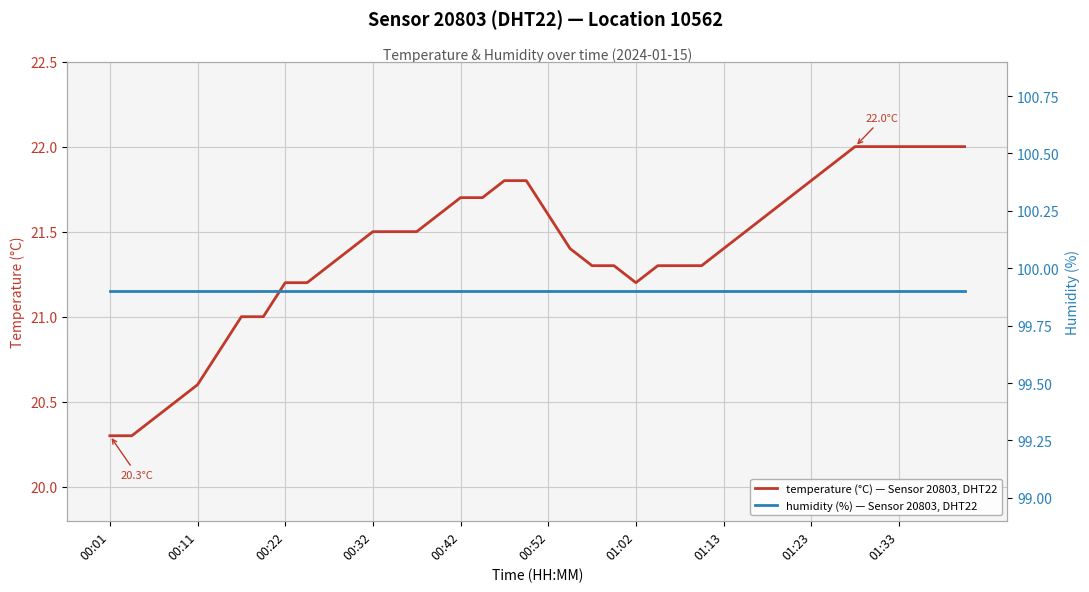

What is the maximum value shown in the chart?

99.9